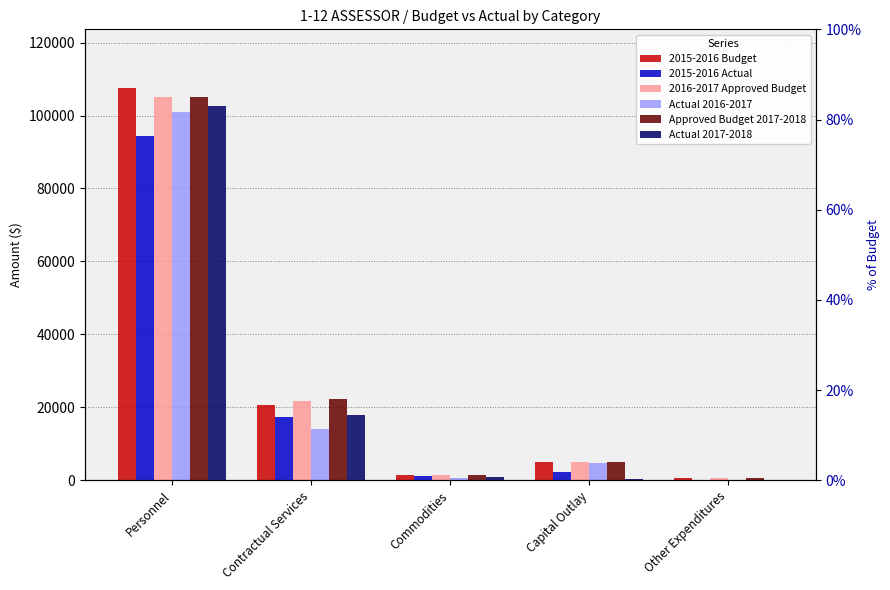

True or false: 2015-2016 Actual has a value of 94398.3 at Personnel.

True